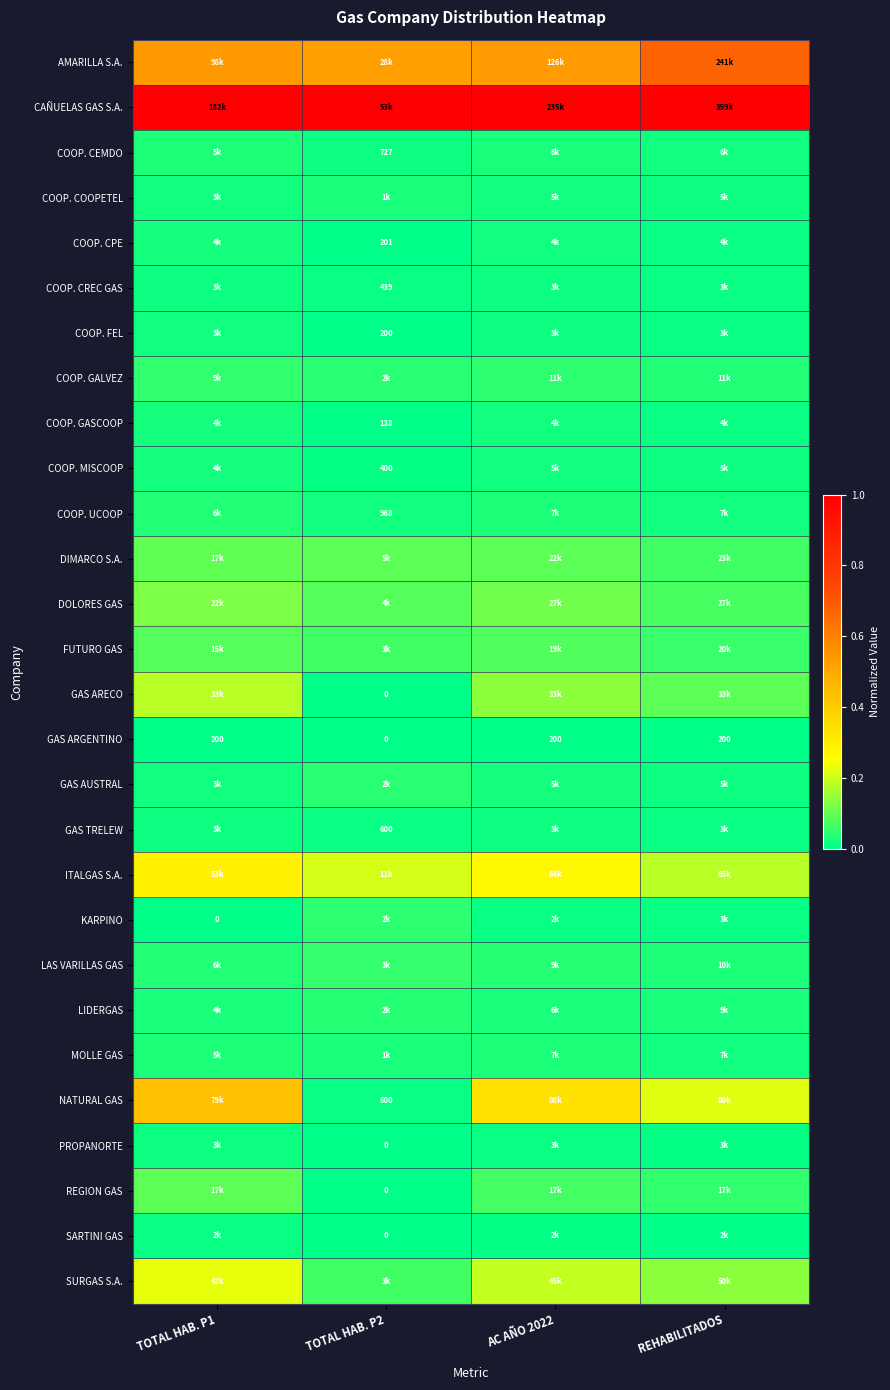

The COOP. CREC GAS series shows 0.0 at TOTAL HAB. P1. True or false?

False